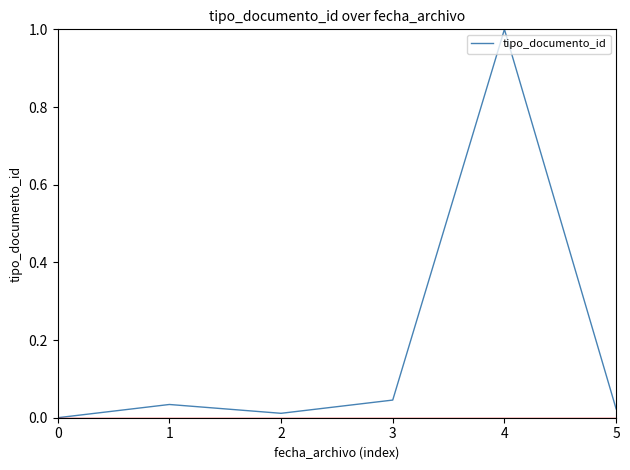

What is the difference between the values at 0 and 4?

1.0